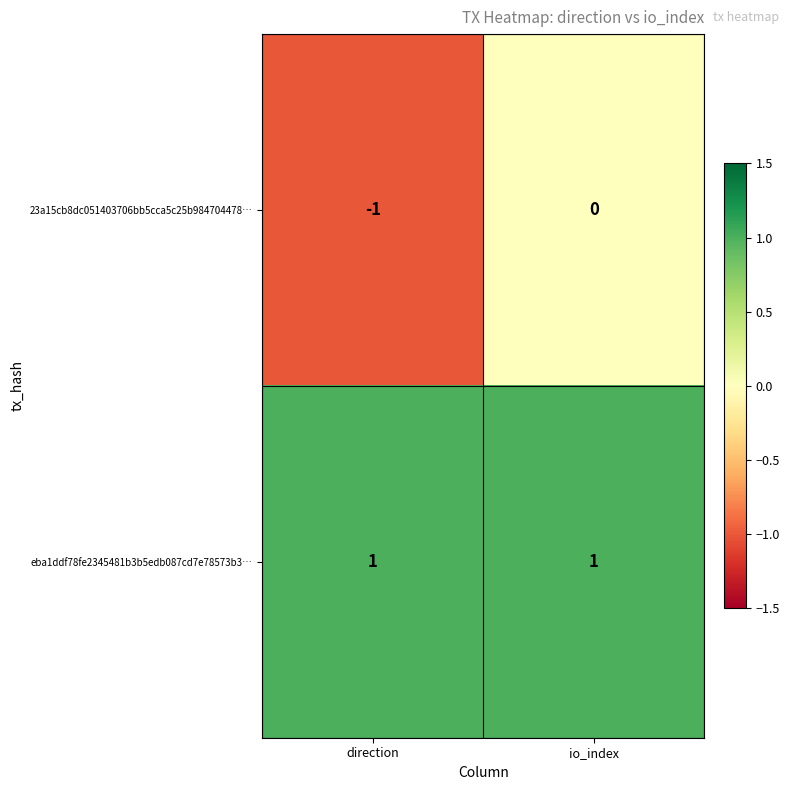

List the series in order of their peak value, lowest first.

23a15cb8dc051403706bb5cca5c25b984704478…, eba1ddf78fe2345481b3b5edb087cd7e78573b3…